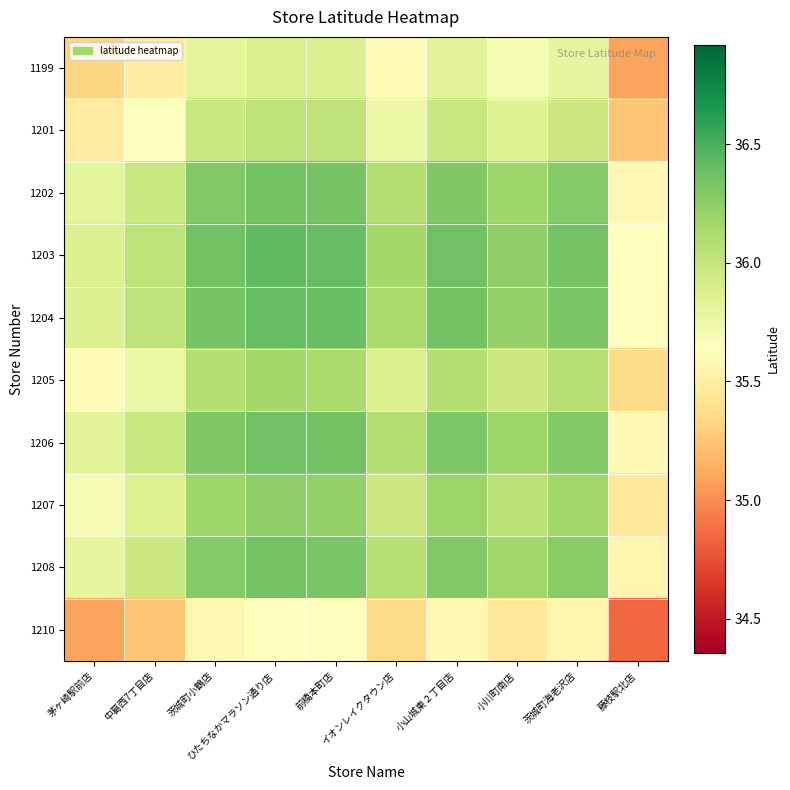

What is the difference between the highest and lowest values at 中葛西7丁目店?

0.8